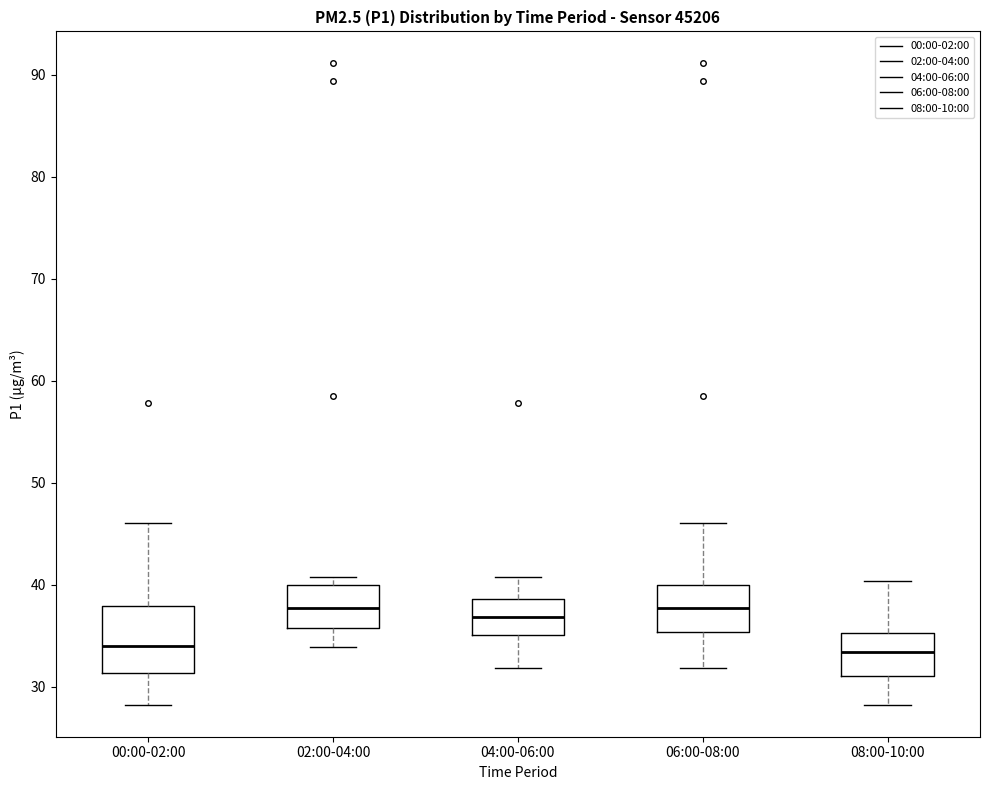

Where does the upper whisker of the box for 00:00-02:00 end on the y-axis? The values are not printed on the chart, so give them approximately, as read against the axis.

46